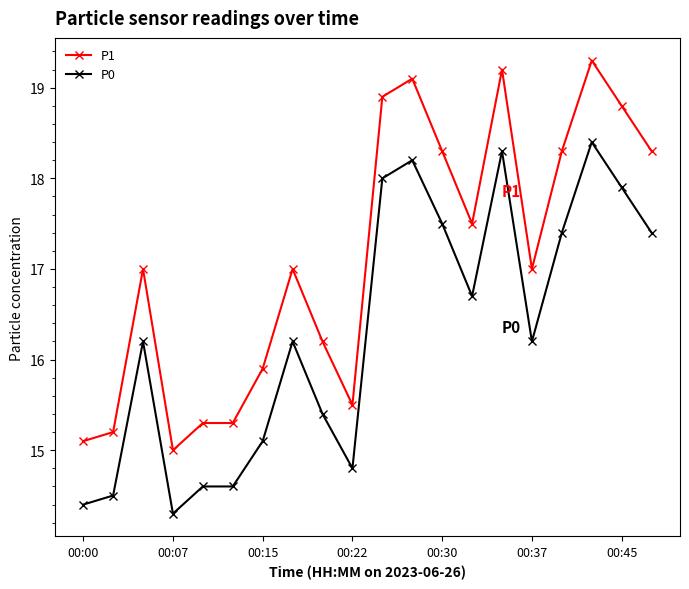

True or false: P1 has more than 1 interior local peaks.

True